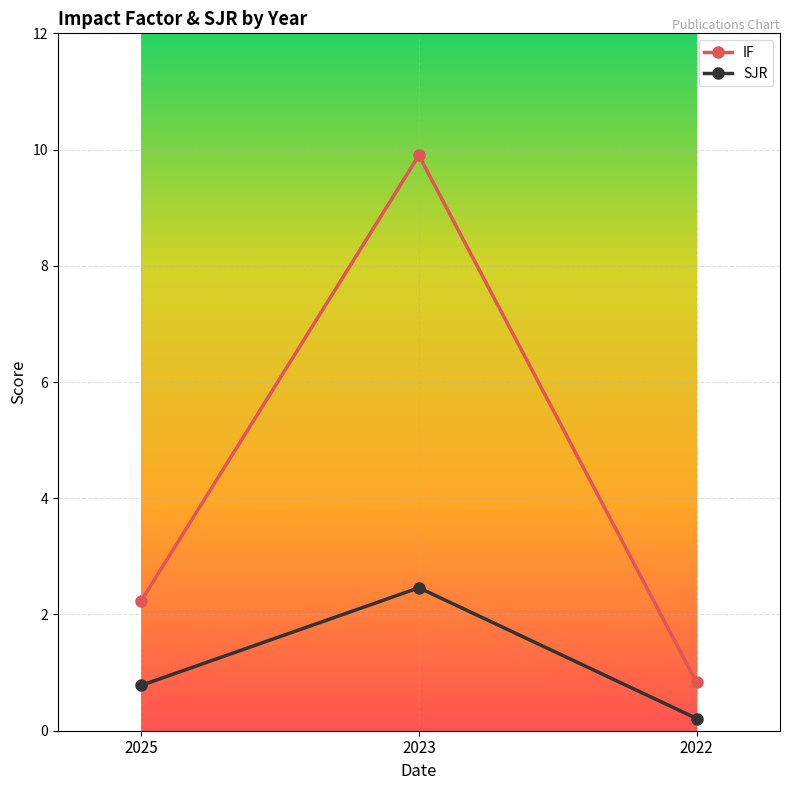

At 2022, list the series in order from smallest to largest.

SJR, IF